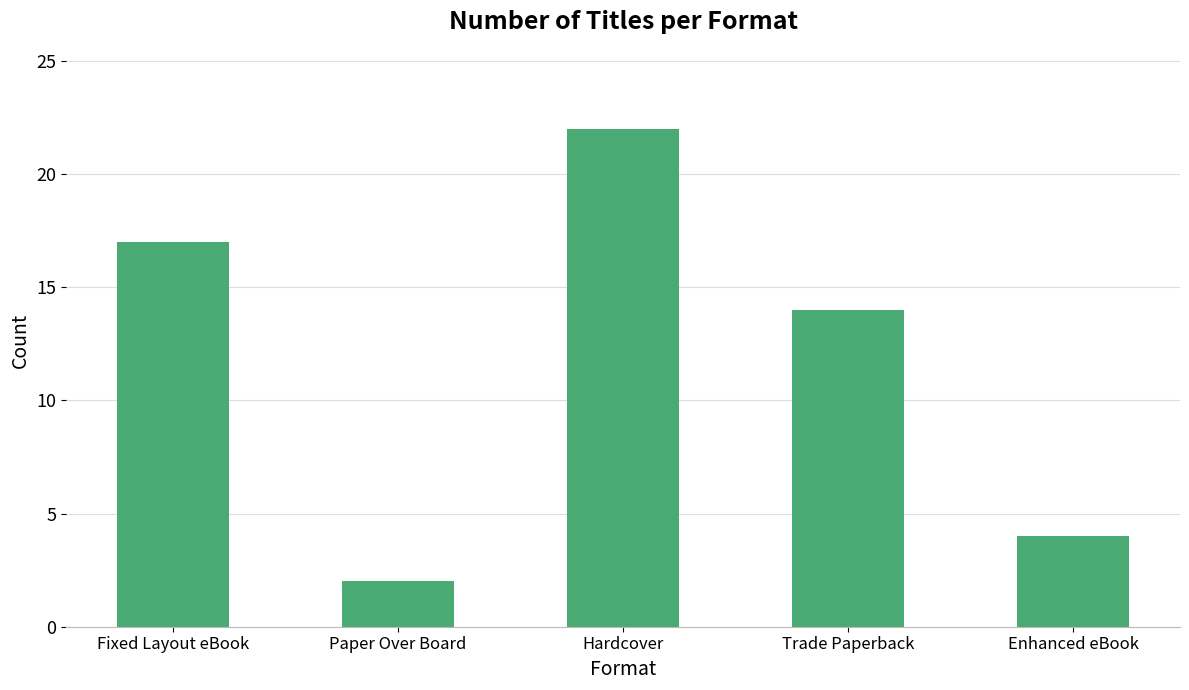

Rank the categories by value from highest to lowest.

Hardcover, Fixed Layout eBook, Trade Paperback, Enhanced eBook, Paper Over Board